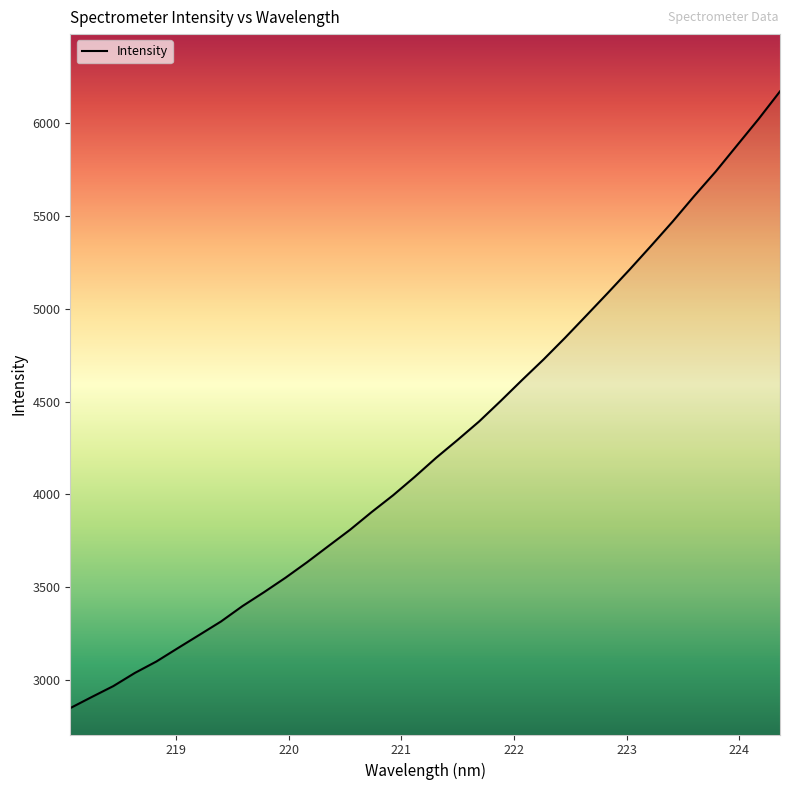

What is the smallest value displayed?

2848.3